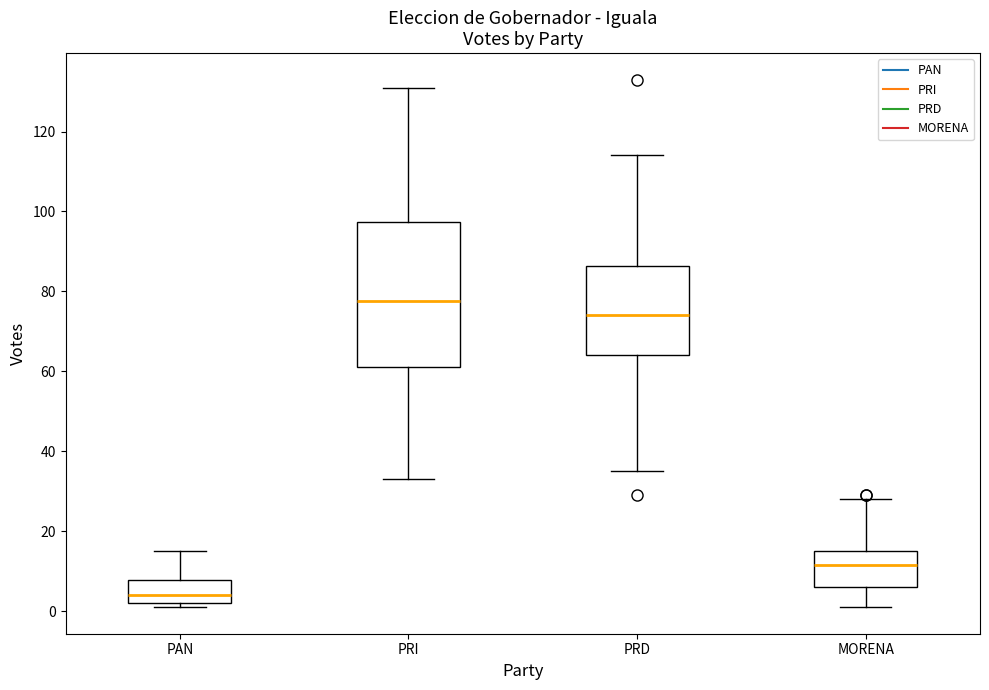

Which box is the tallest, from its lower edge to its upper edge?

PRI